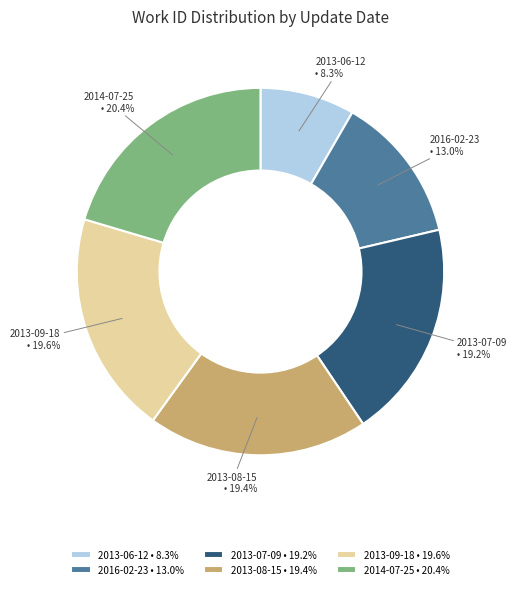

Combined, what portion of the pie is 2013-08-15 and 2013-09-18?

39.0%